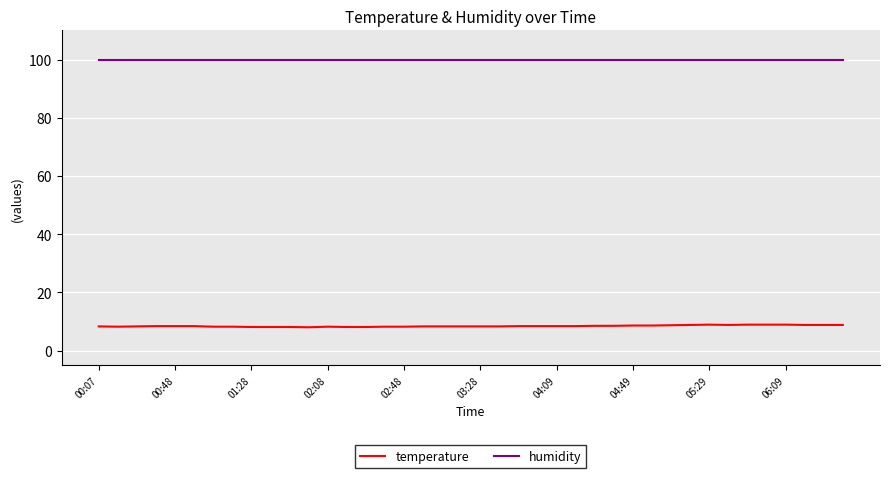

Is this an area chart (filled region under the line)?

No